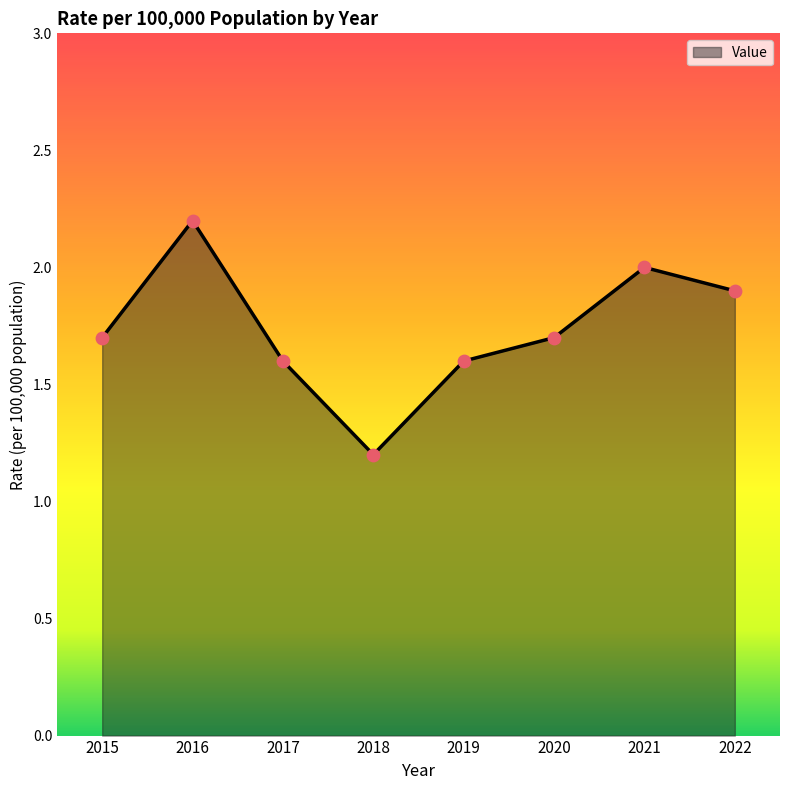

What is the ratio of the value at 2020 to the value at 2017?

1.1